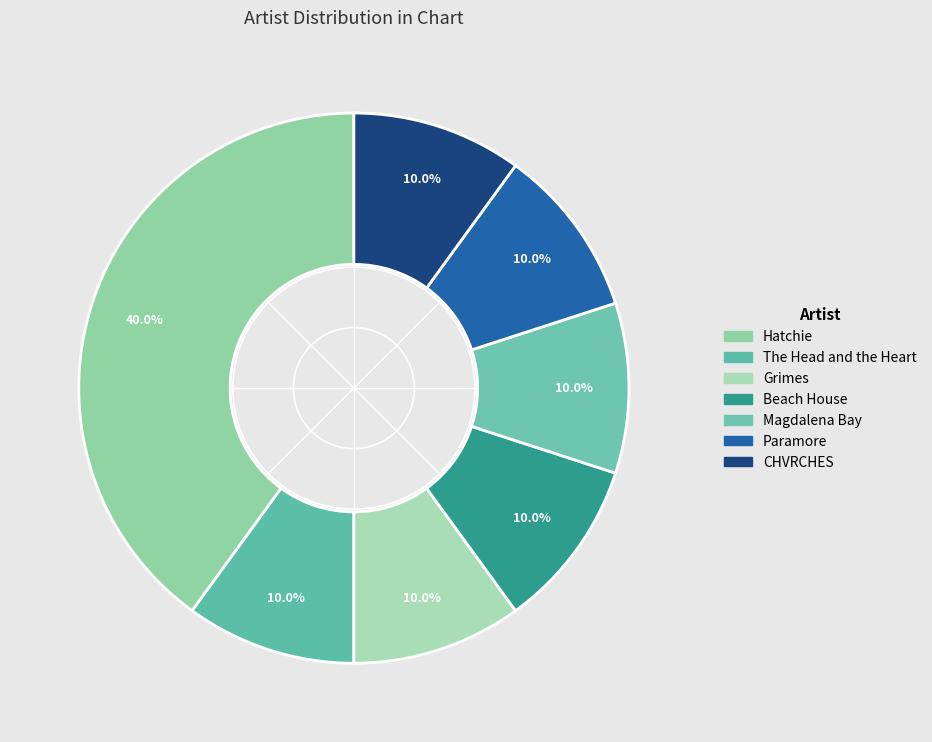

Is it true that Grimes is 10% of the pie?

True